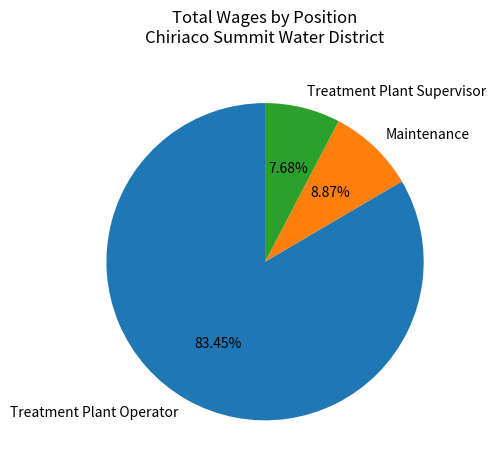

Rank the categories by value from lowest to highest.

Treatment Plant Supervisor, Maintenance, Treatment Plant Operator